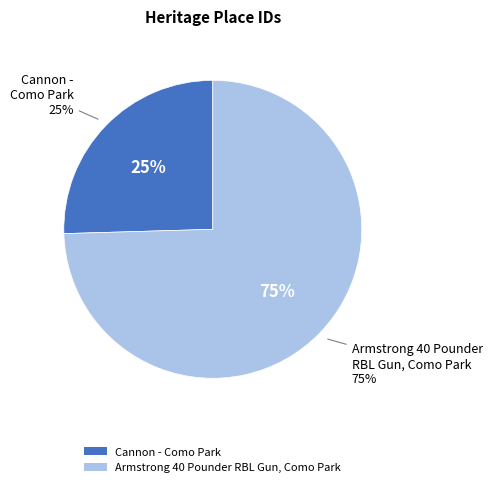

What is the smallest slice in the pie chart?

Cannon - Como Park